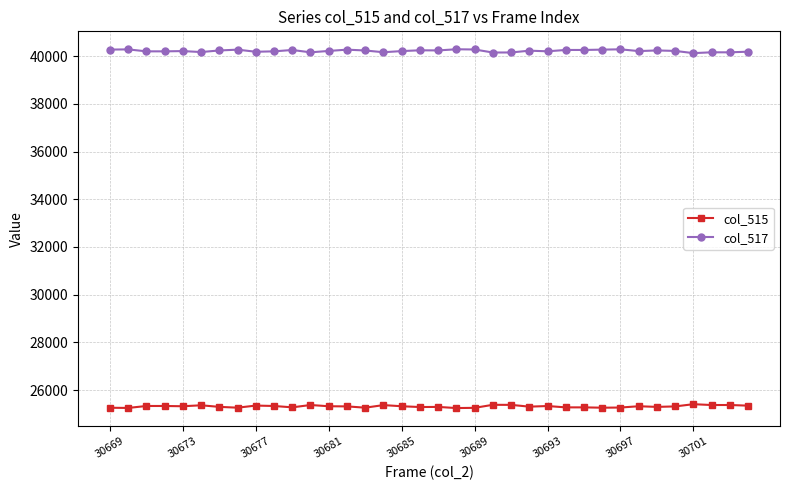

What is the value of the col_517 point at the 35th from the left?

40158